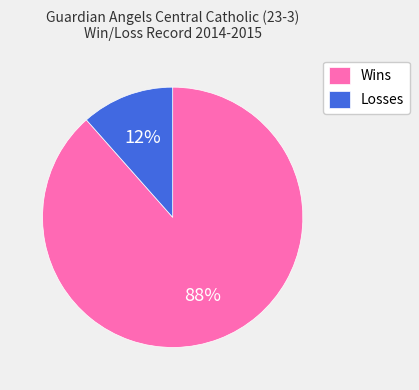

What percentage is the Wins slice, to the nearest percent?

88%